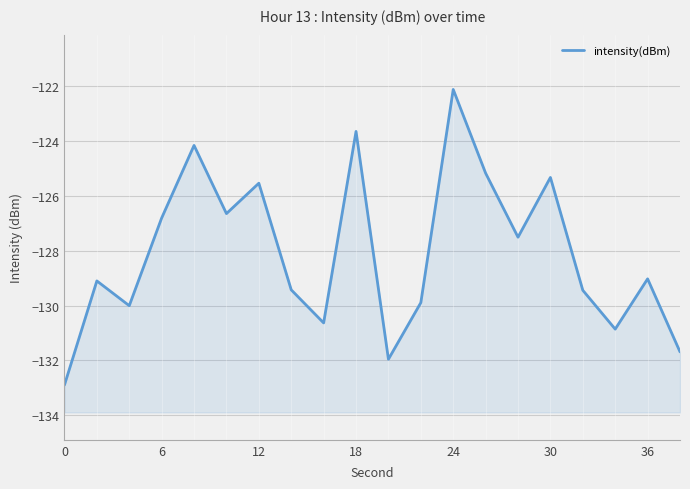

How many interior local valleys (lower than both neighbors) does the data have?

6